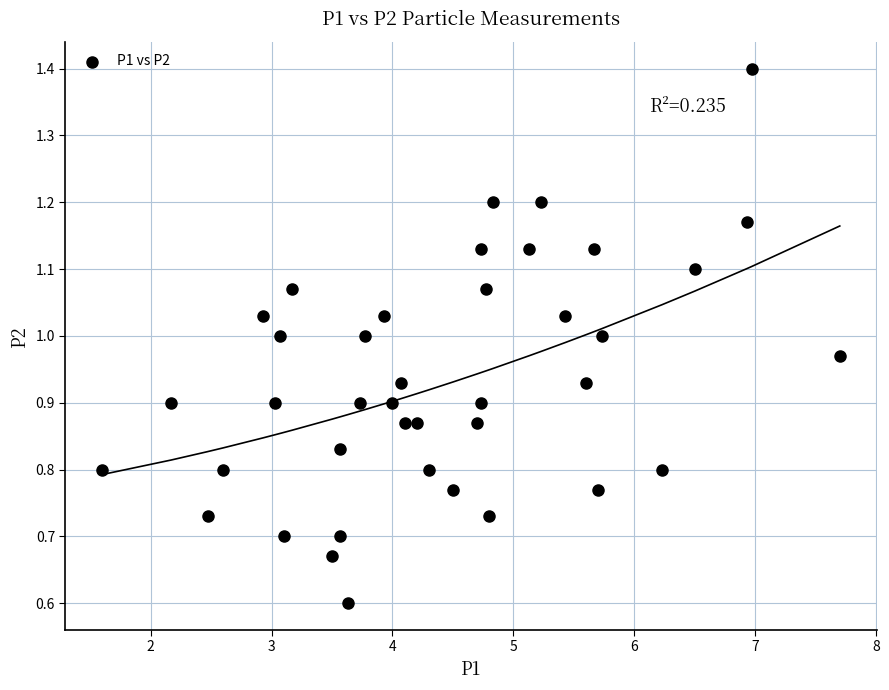

What is the range of X values (max minus min)?

6.1